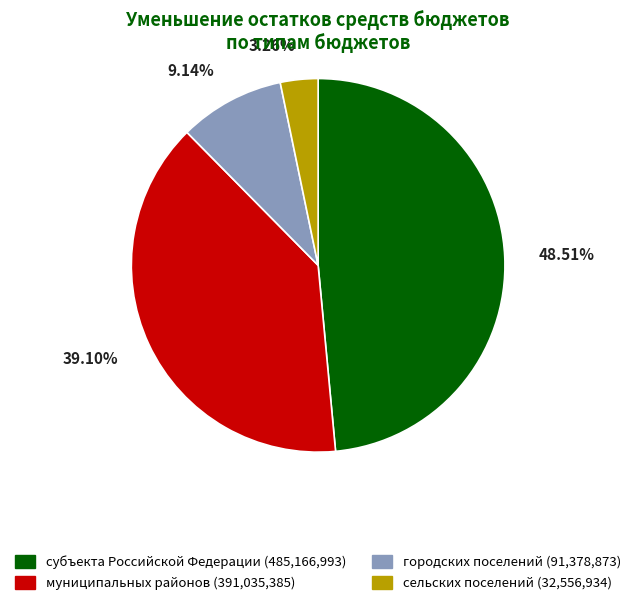

Which category has the smallest portion of the pie?

бюджеты сельских поселений